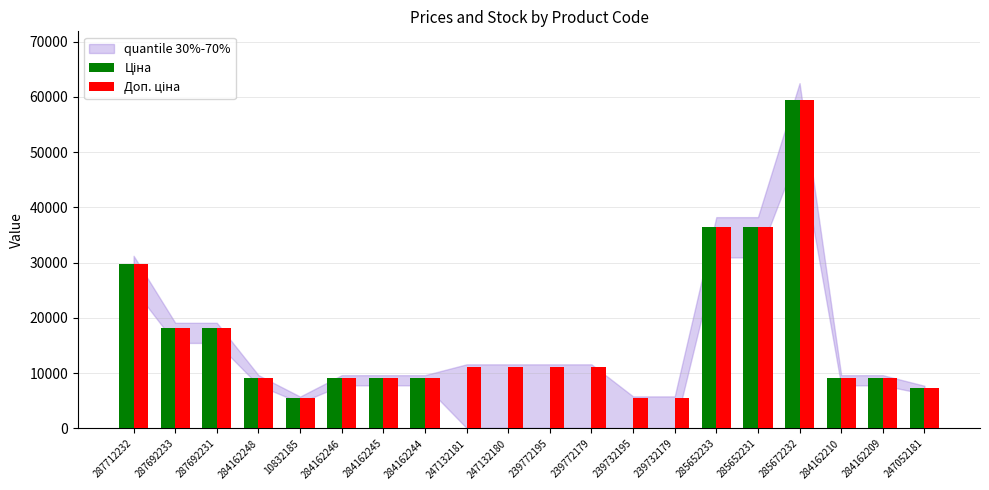

At which category does the chart reach its peak across all series?

285672232